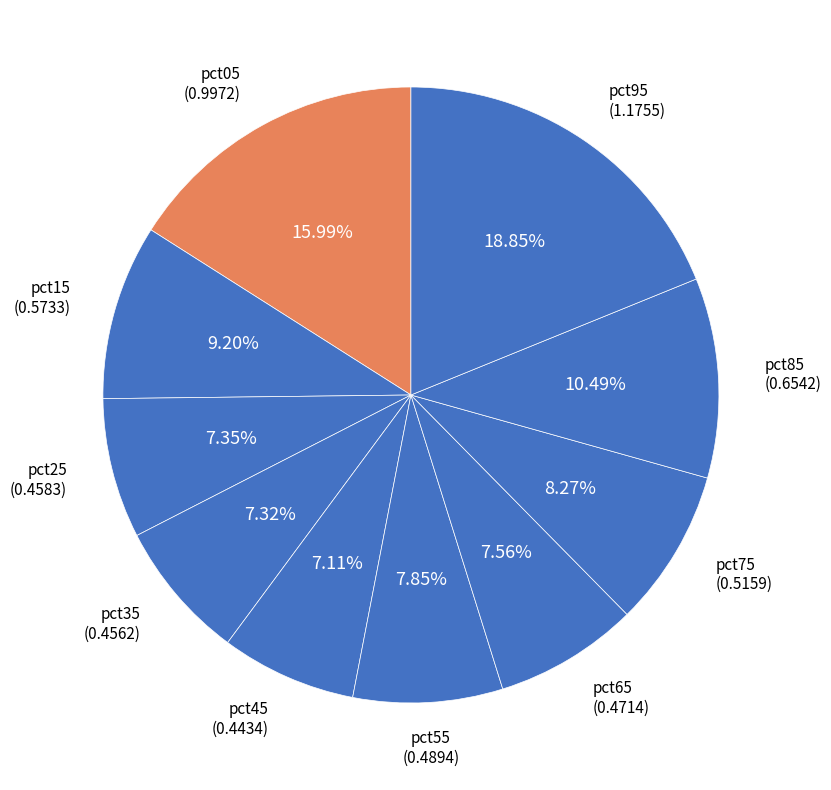

What is the largest slice in the pie chart?

pct95